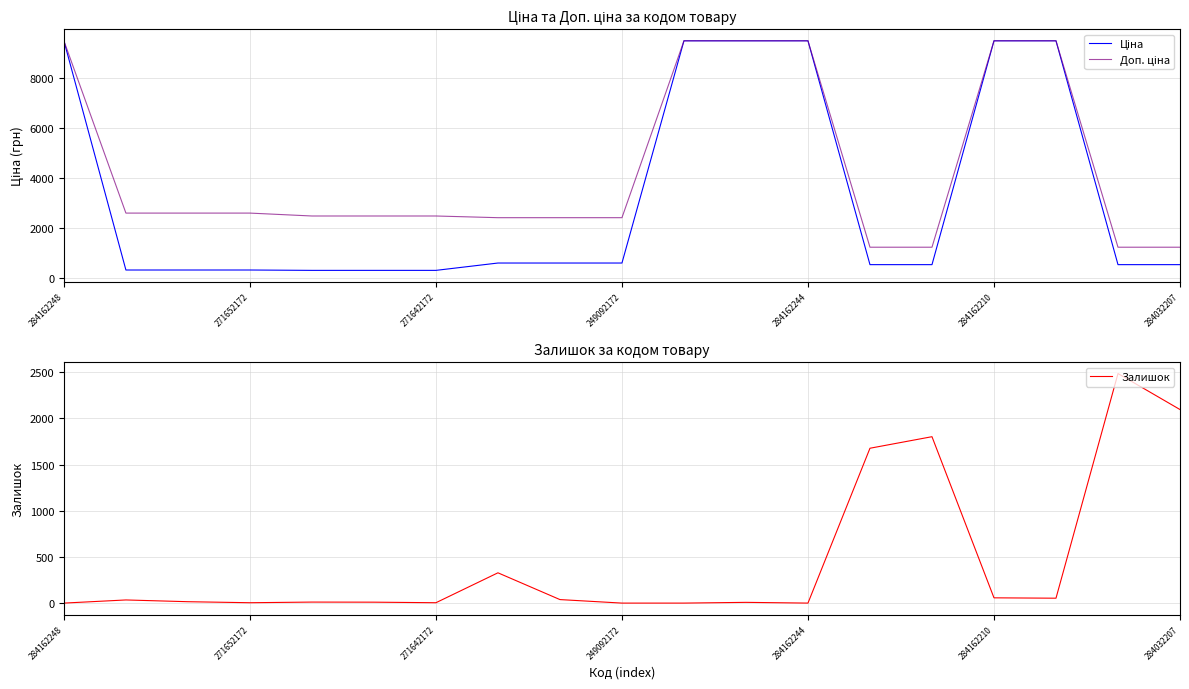

What is the minimum value for Ціна?

310.3